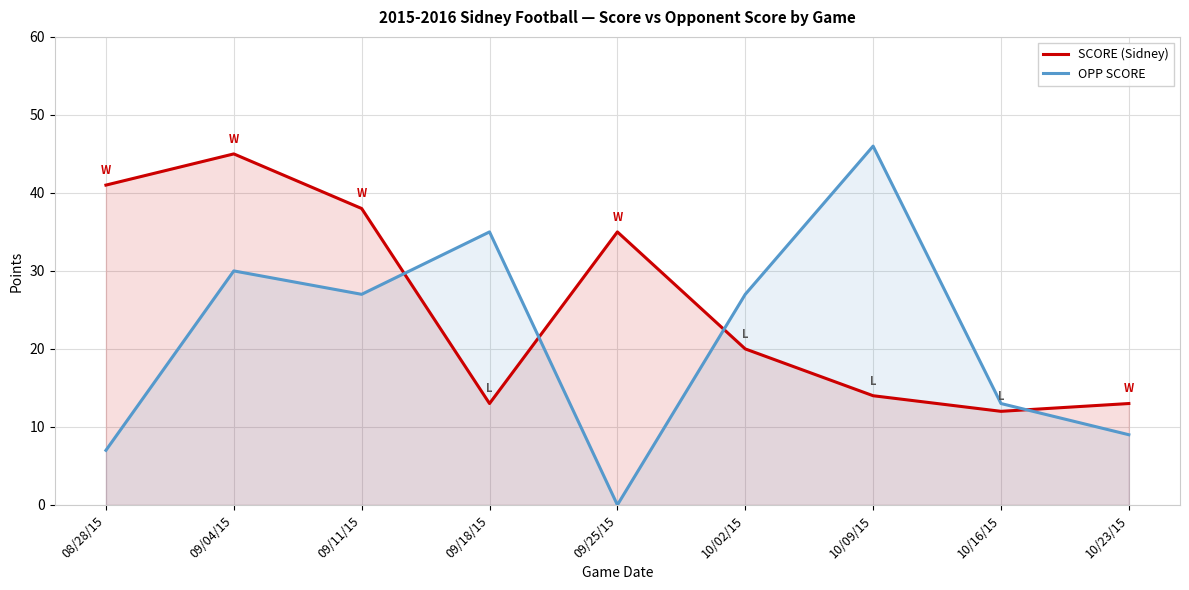

The OPP SCORE series shows 7 at 08/28/15. True or false?

True